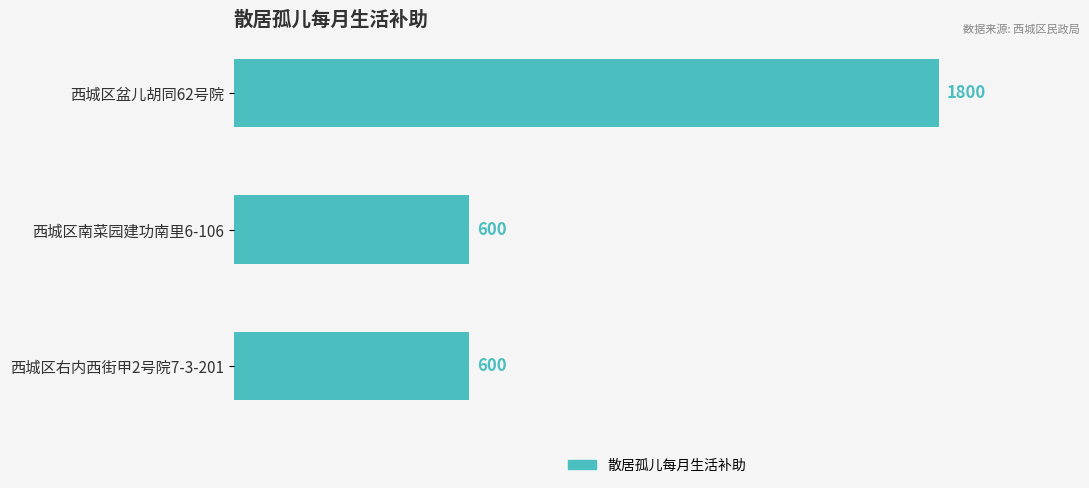

What is the average value?

1000